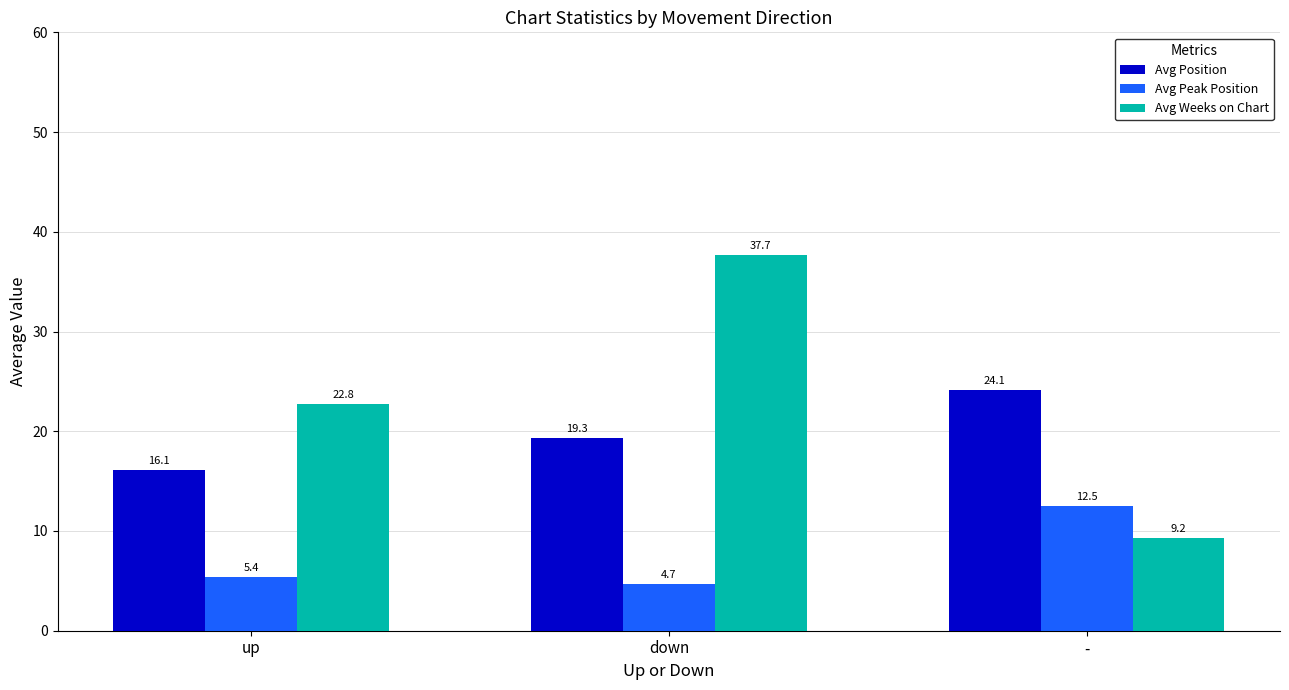

Is the value of Avg Peak Position at up greater than the value of Avg Position at -?

No